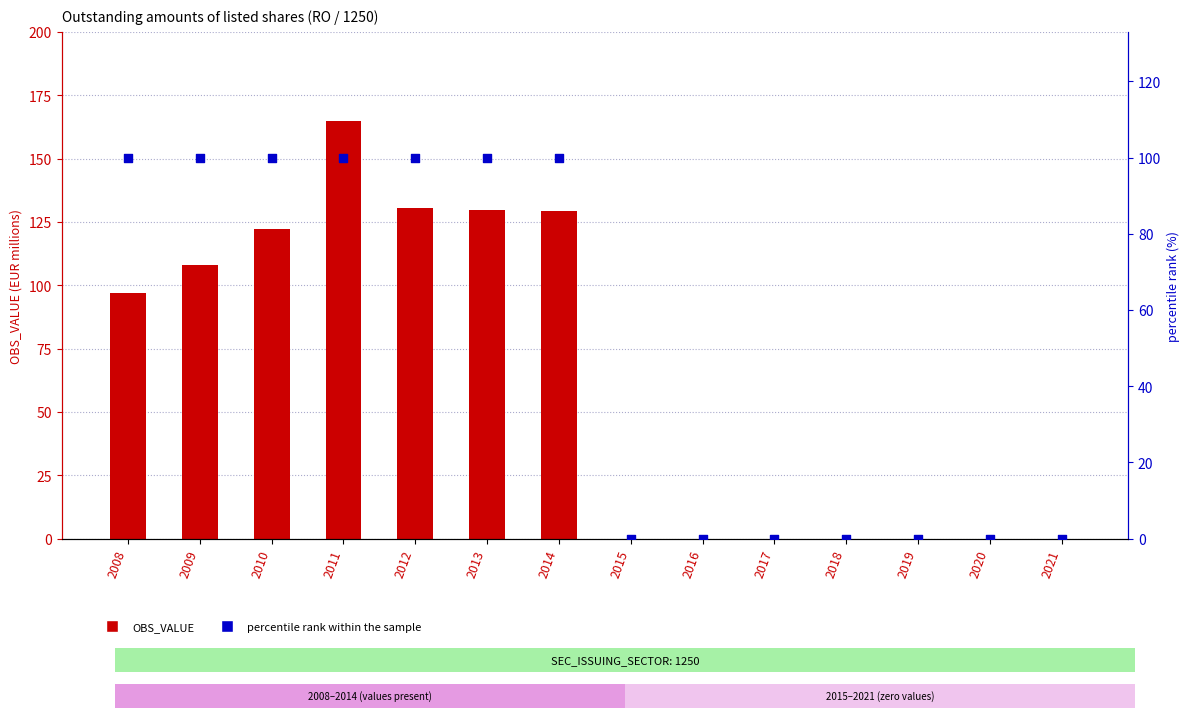

Which series contains the lowest Y value?

OBS_VALUE